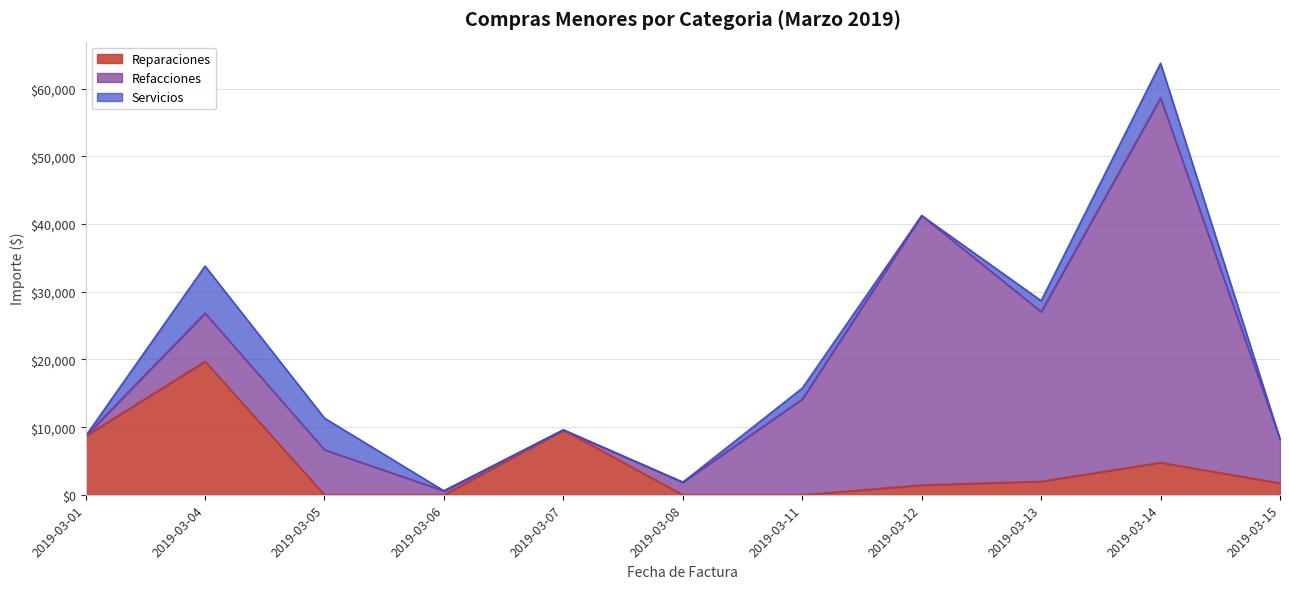

Which category has the highest value in the Reparaciones series?

2019-03-04